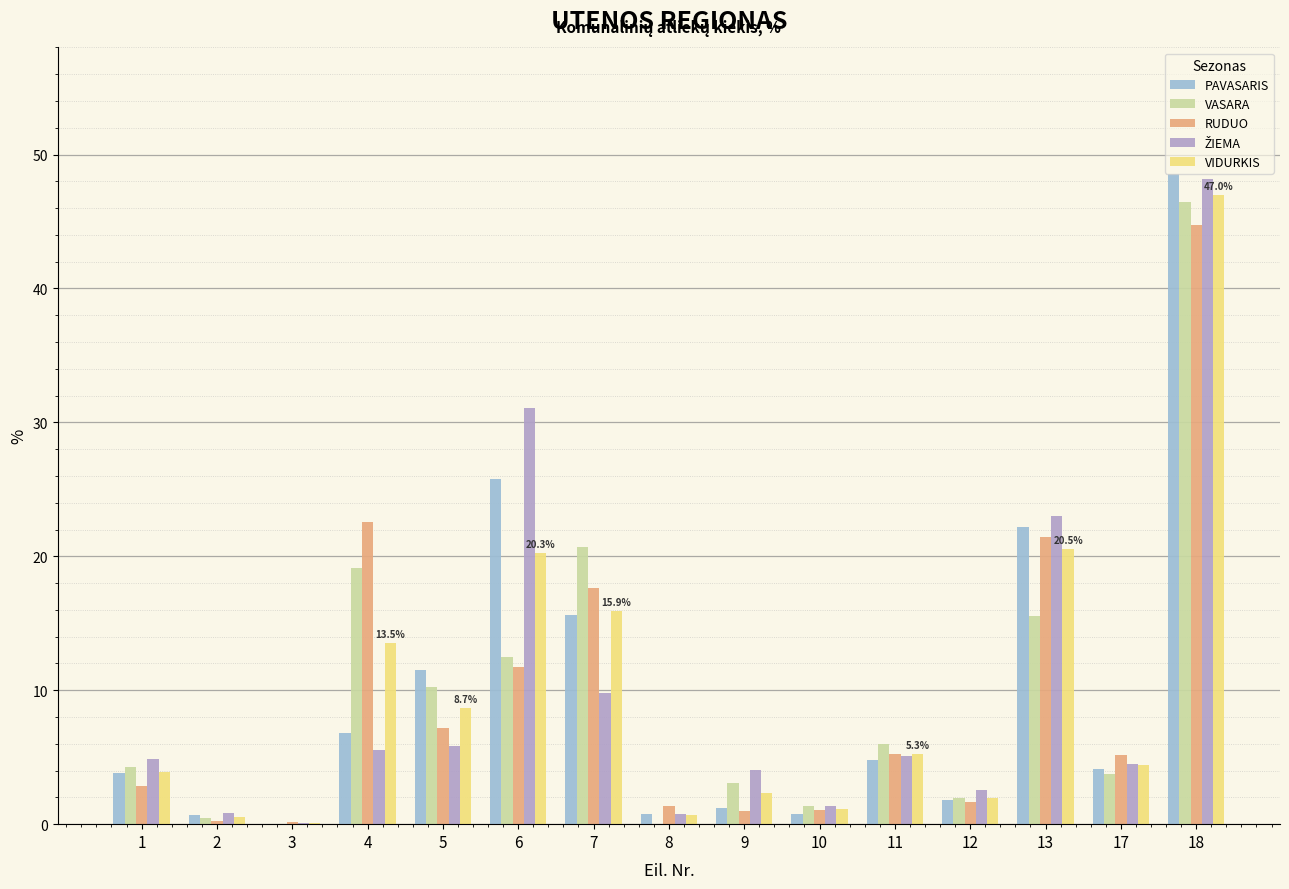

Does the chart contain stacked bars?

No